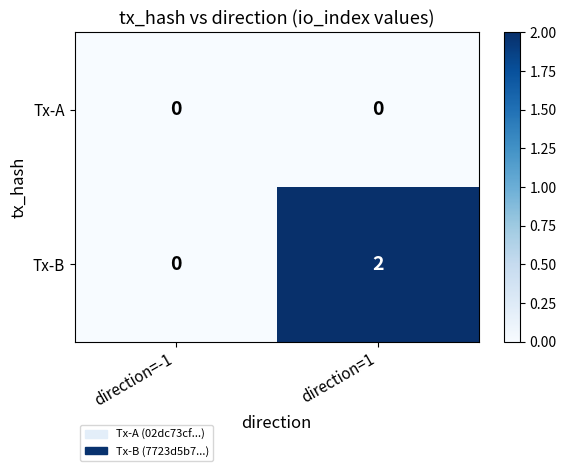

What is the spread (max minus min) of values at direction=1?

2